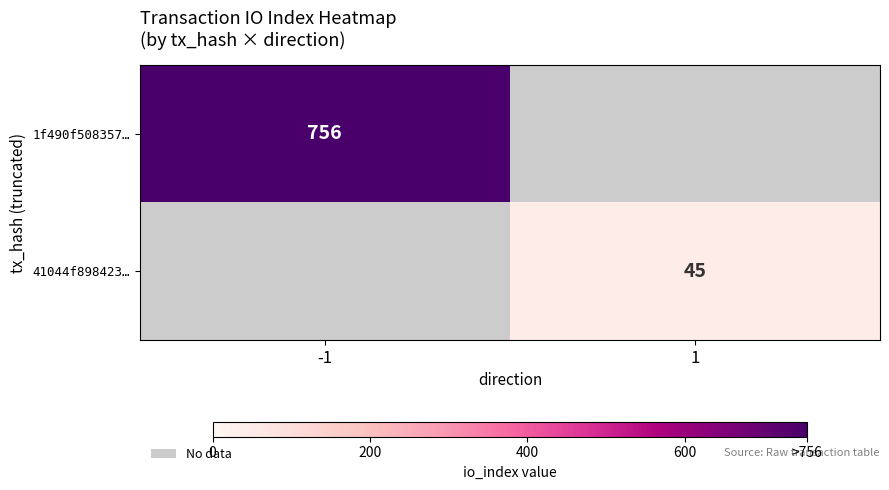

The value of 41044f898423… at 1 is 9.4. True or false?

False